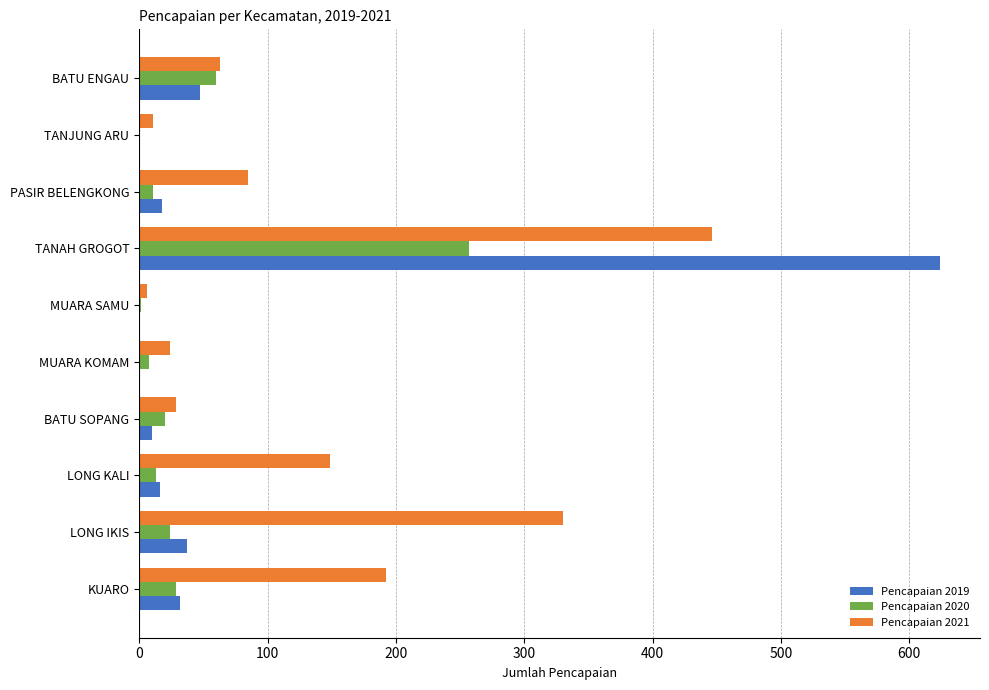

Which series has the largest total across all categories?

Pencapaian 2021